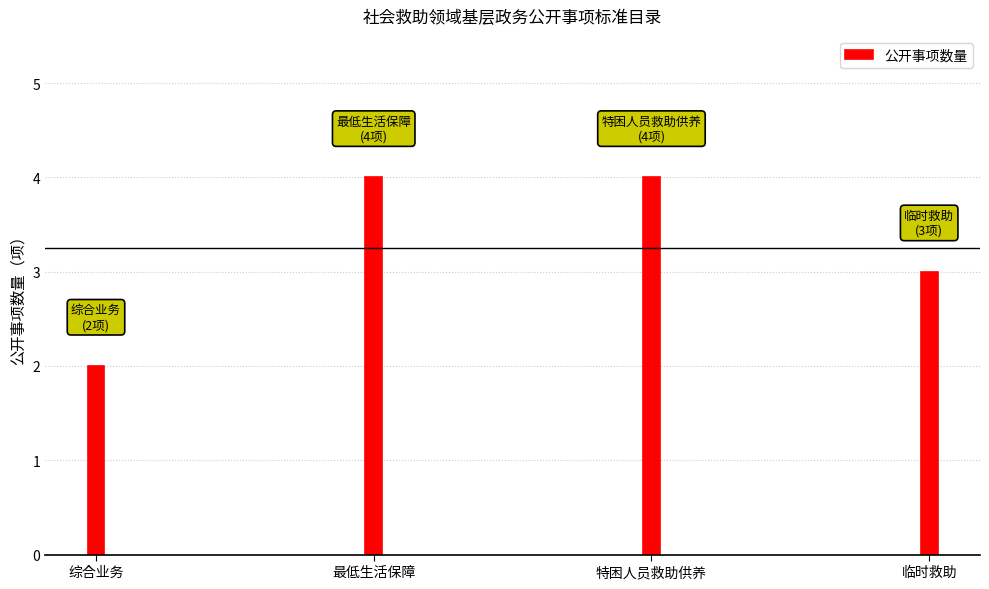

Which has a higher value, 临时救助 or 最低生活保障?

最低生活保障